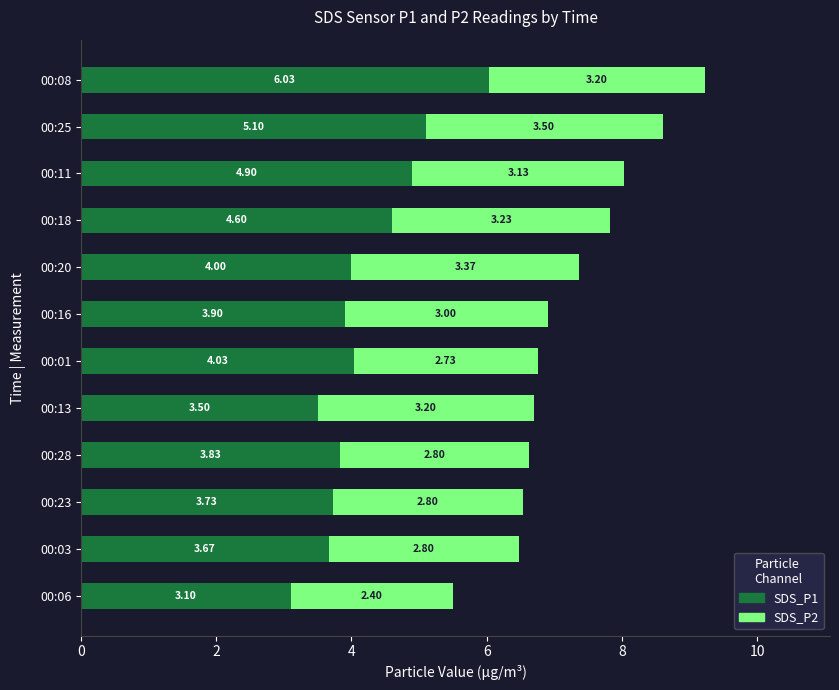

What is the difference between the second highest and minimum values in the SDS_P1 series?

2.0